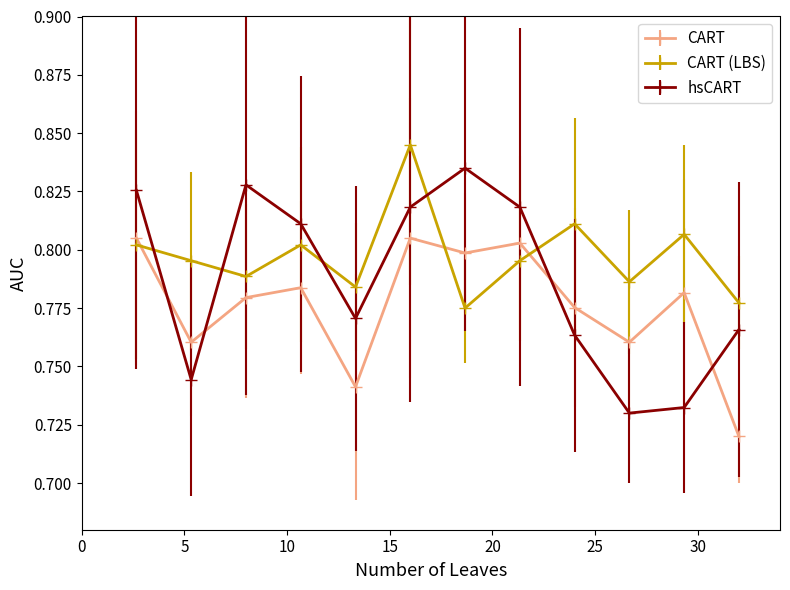

Count the hsCART values in the range 0 to 1.

12